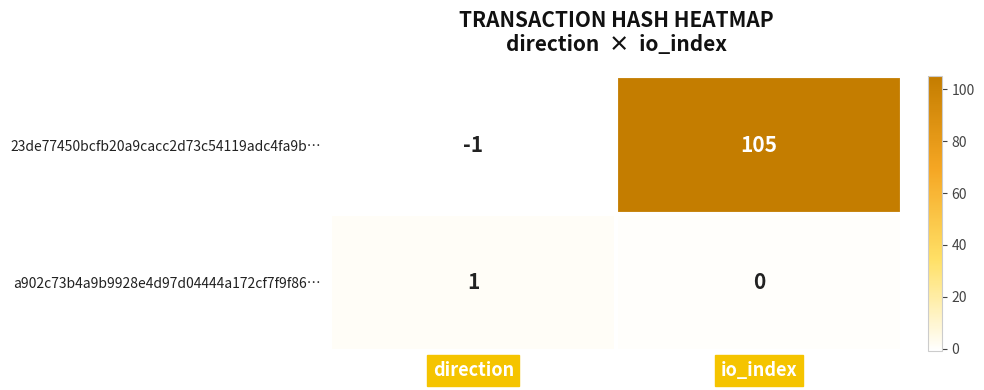

Which series has the largest range (max minus min)?

23de77450bcfb20a9cacc2d73c54119adc4fa9b…